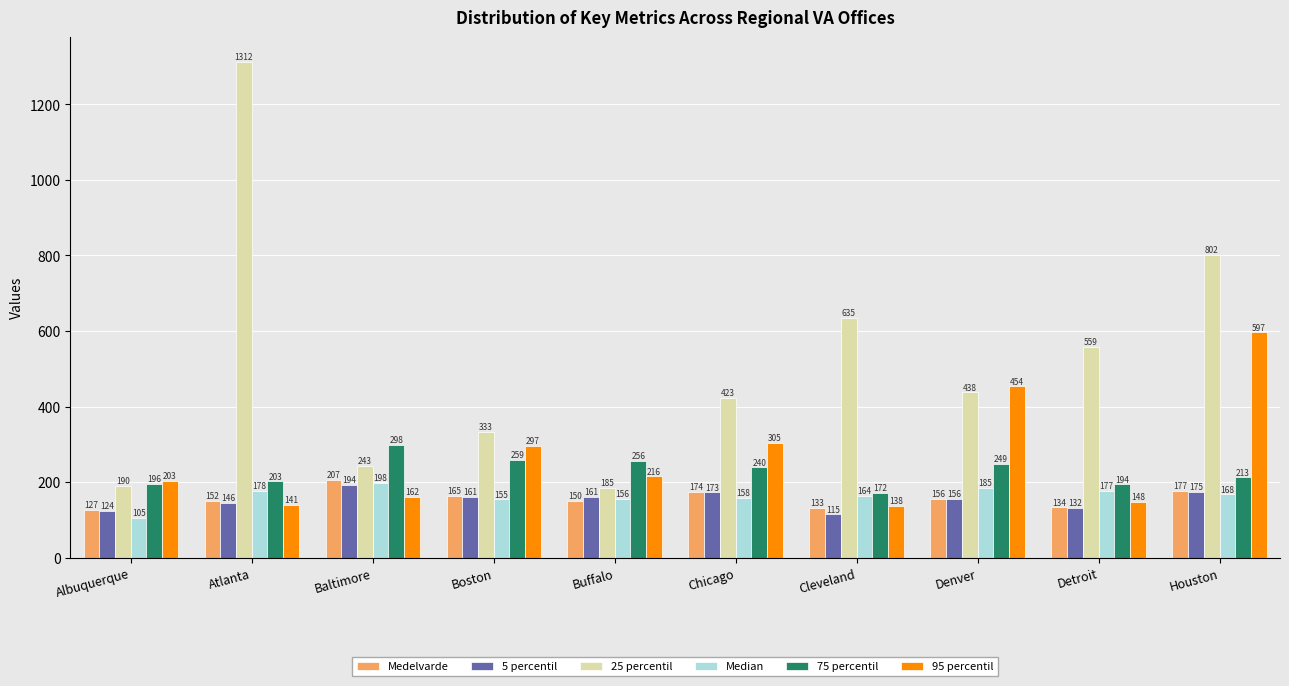

Is it true that 95 percentil equals 224.1 at Cleveland?

False